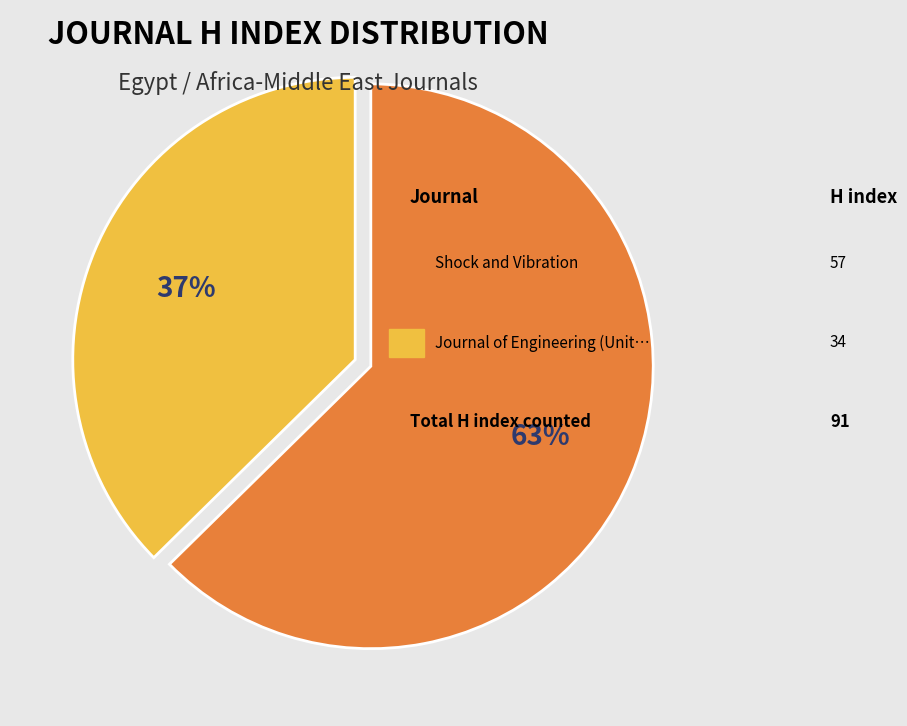

To the nearest percent, what is the average slice percentage?

50%